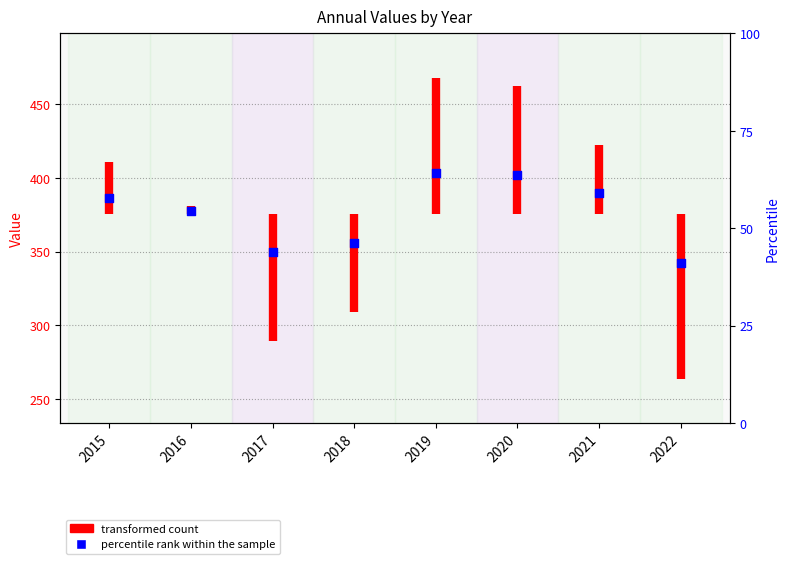

Which has a higher value, 2022 or 2015?

2015